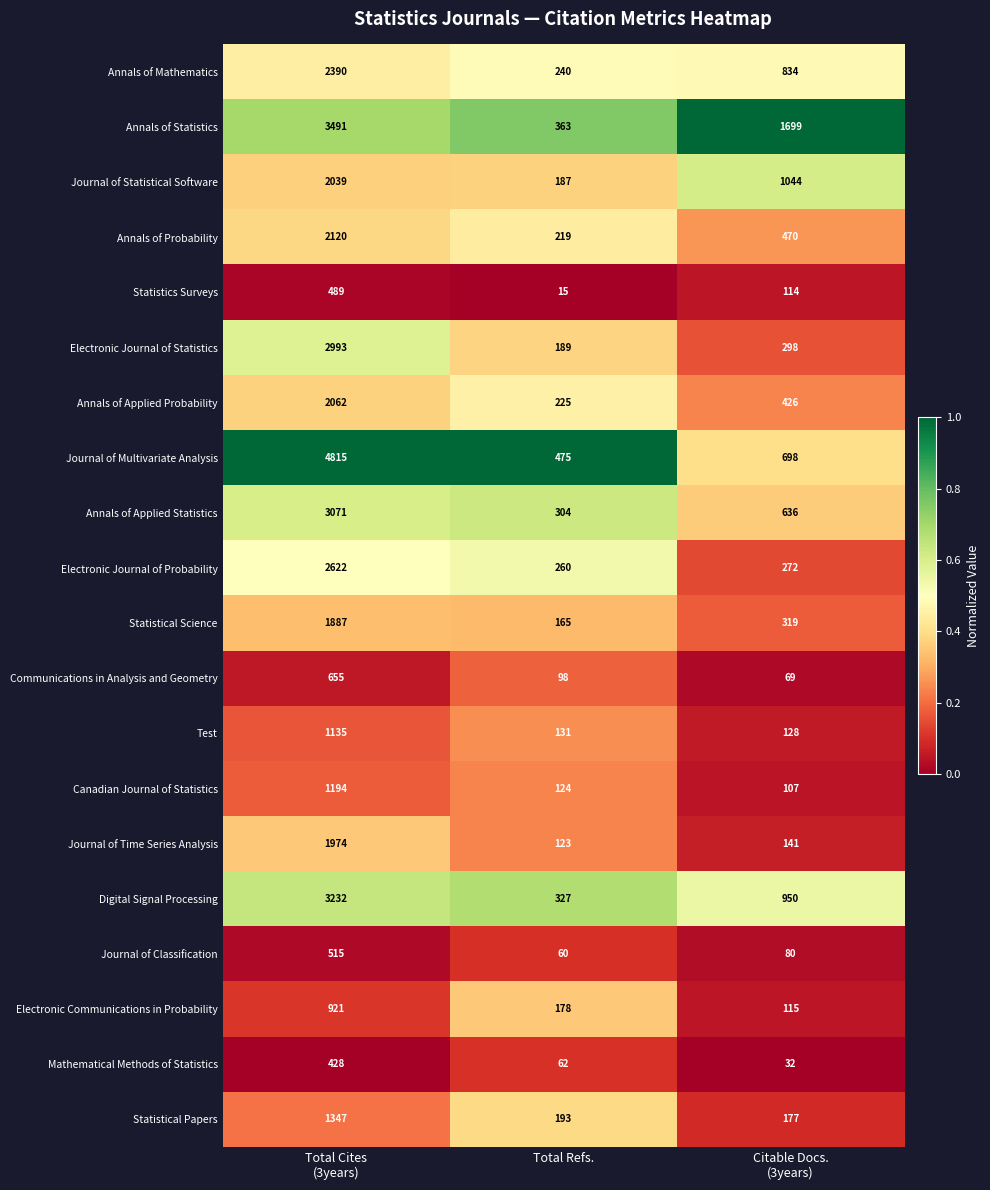

Which category has the lowest value across all series?

Total Refs.